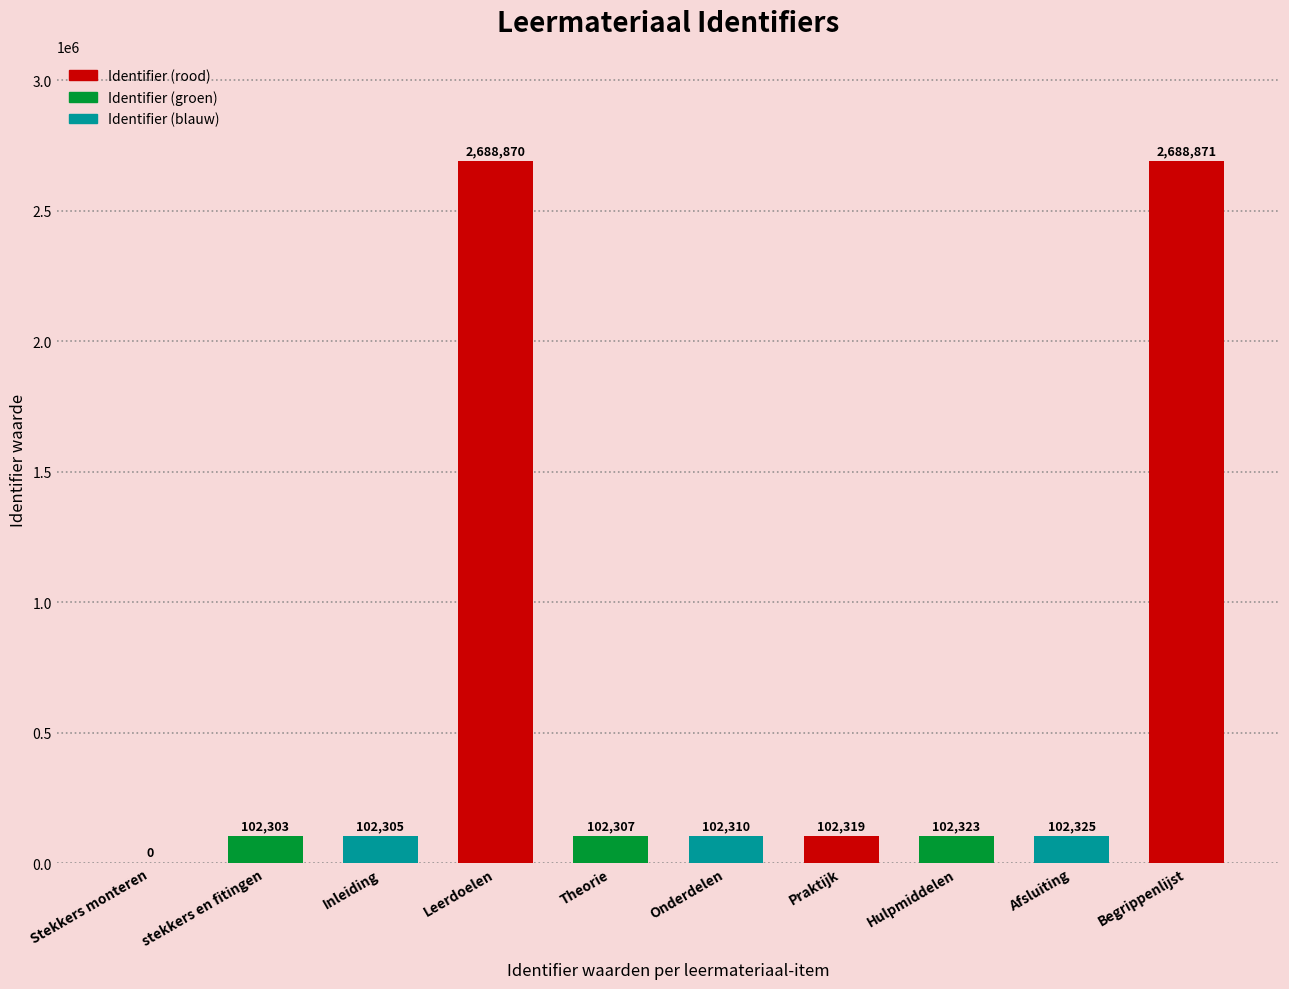

What is the change in value from Praktijk to Afsluiting?

+6